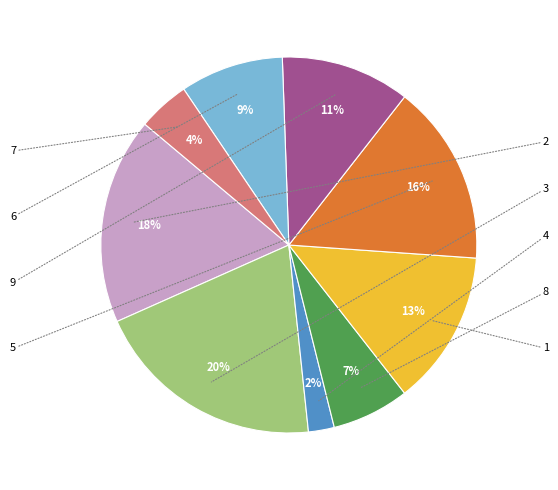

Which category has the smallest portion of the pie?

4